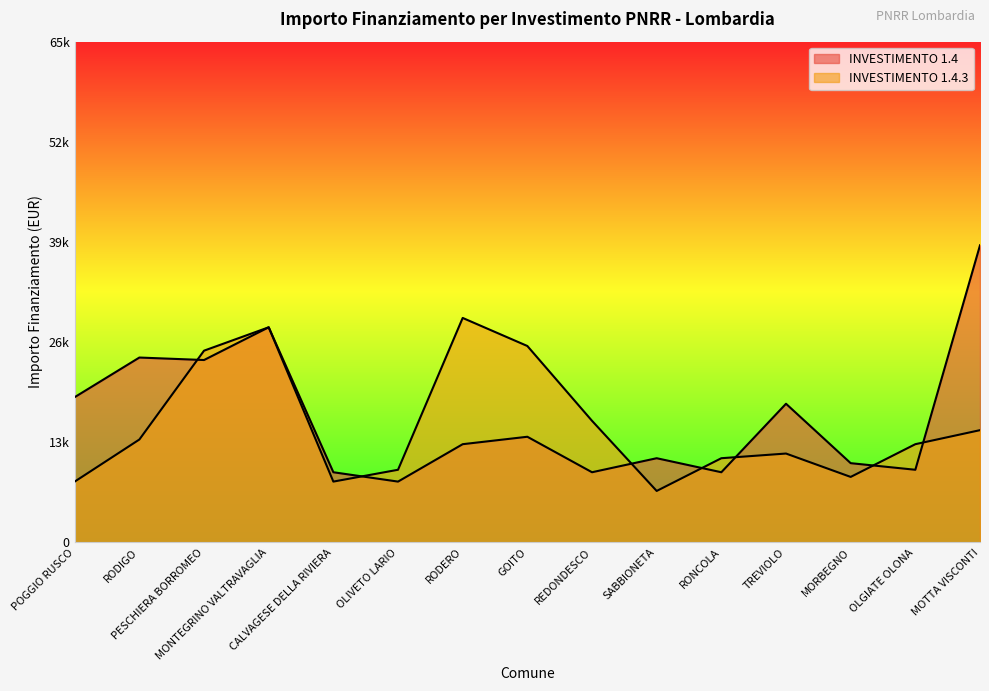

Rank the series at CALVAGESE DELLA RIVIERA from lowest to highest value.

INVESTIMENTO 1.4.3, INVESTIMENTO 1.4